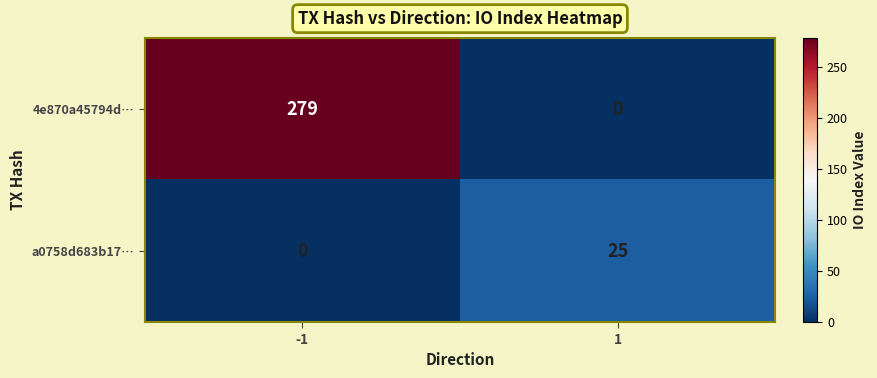

At which category is the sum across all series the highest?

-1